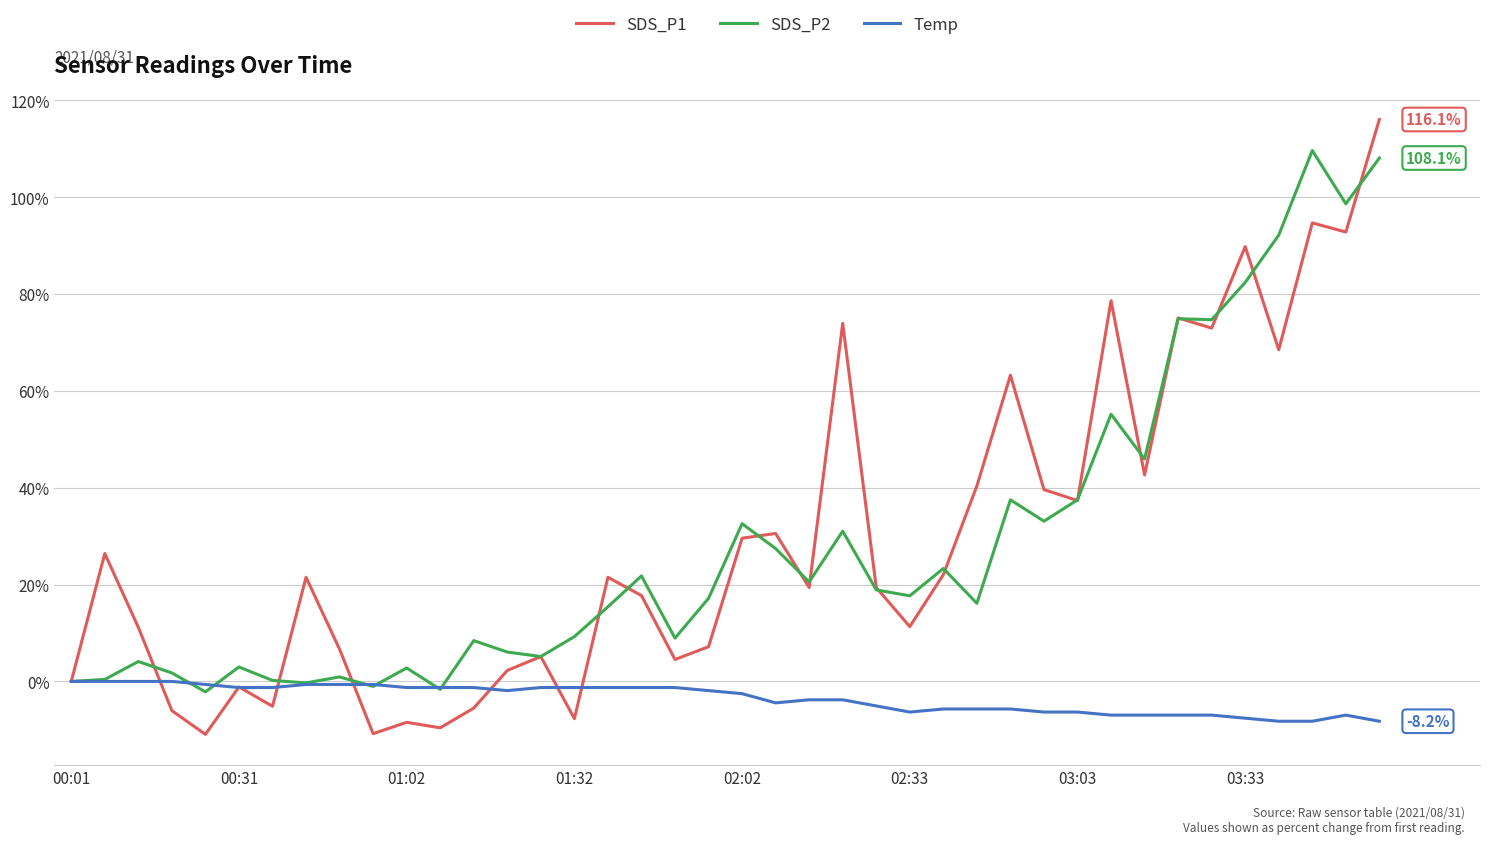

Rank the series by their maximum value, from lowest to highest.

Temp, SDS_P2, SDS_P1